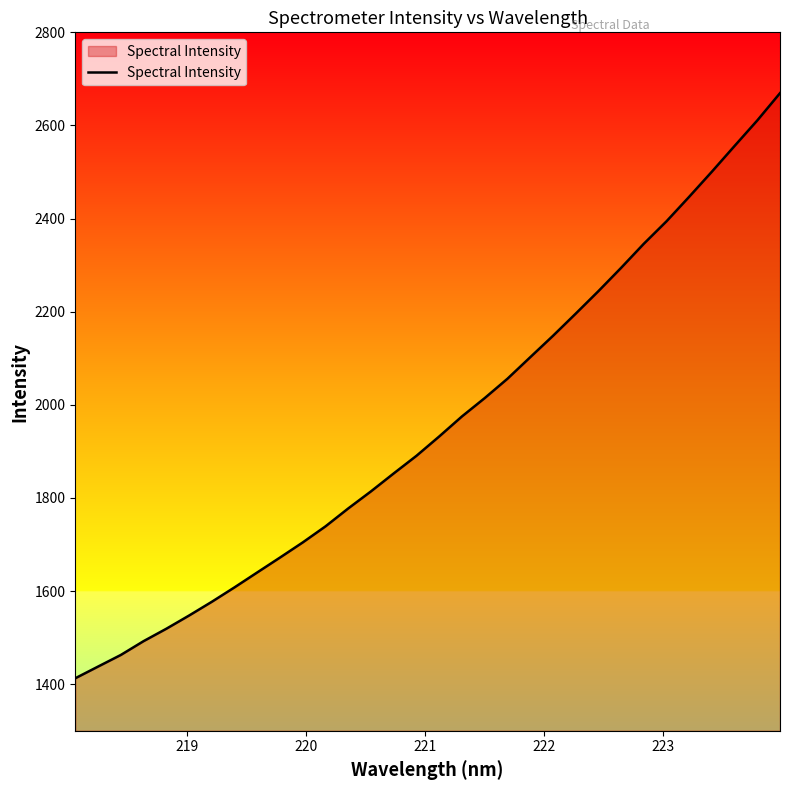

What is the difference between the maximum and minimum values?

1256.6